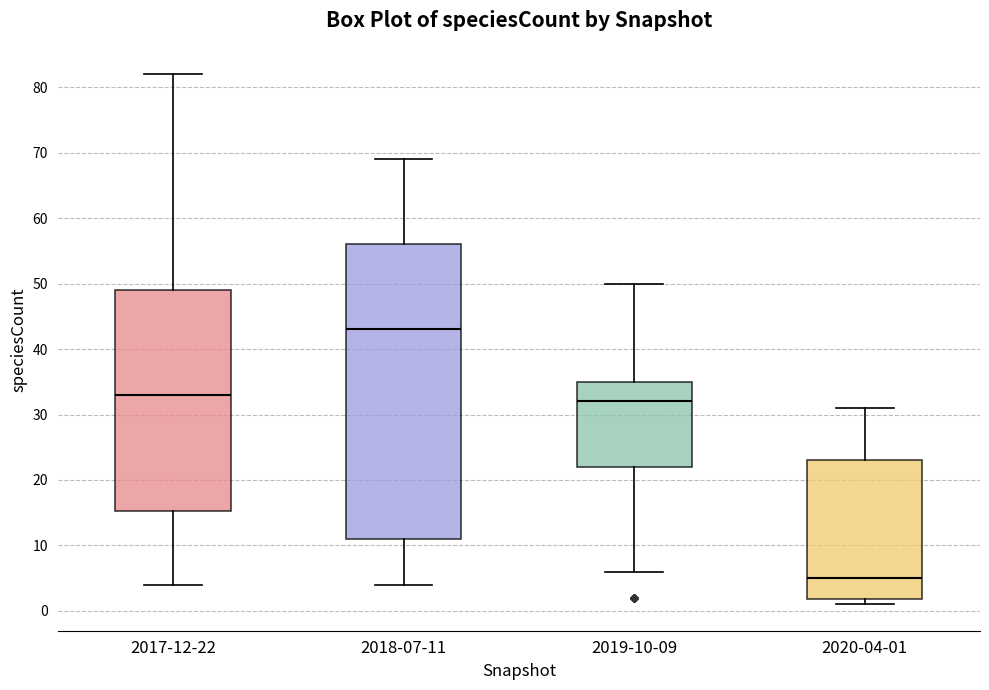

Reading left to right, transcribe this box plot: for each box, give where its median line is, the range the box spans, and where its two whiskers end, as read against the y-axis. The values are not printed on the chart, so give them approximately, as read against the axis.

2017-12-22: median 33, box 15 to 49, whiskers 4 to 82
2018-07-11: median 43, box 11 to 56, whiskers 4 to 69
2019-10-09: median 32, box 22 to 35, whiskers 6 to 50
2020-04-01: median 5, box 2 to 23, whiskers 1 to 31